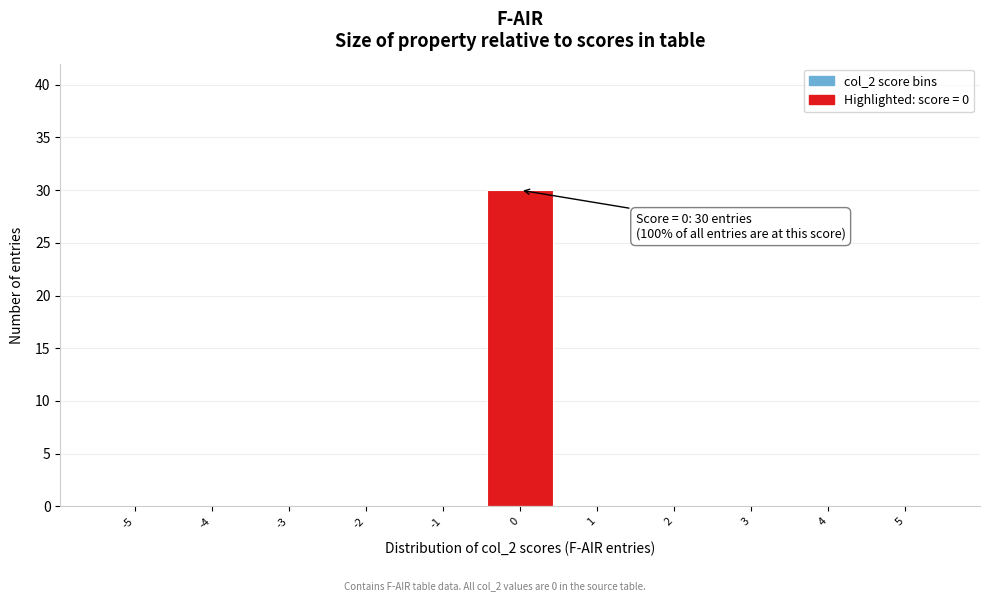

Over which range of the x-axis is the bar tallest?

-0.5 to 0.5